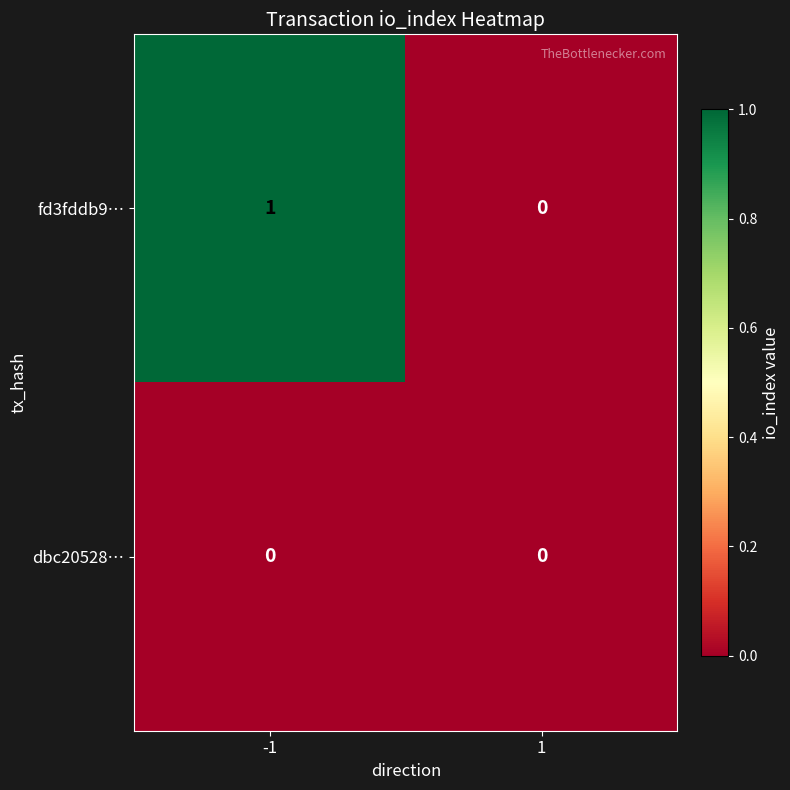

Rank the series by their average value, from highest to lowest.

fd3fddb9…, dbc20528…